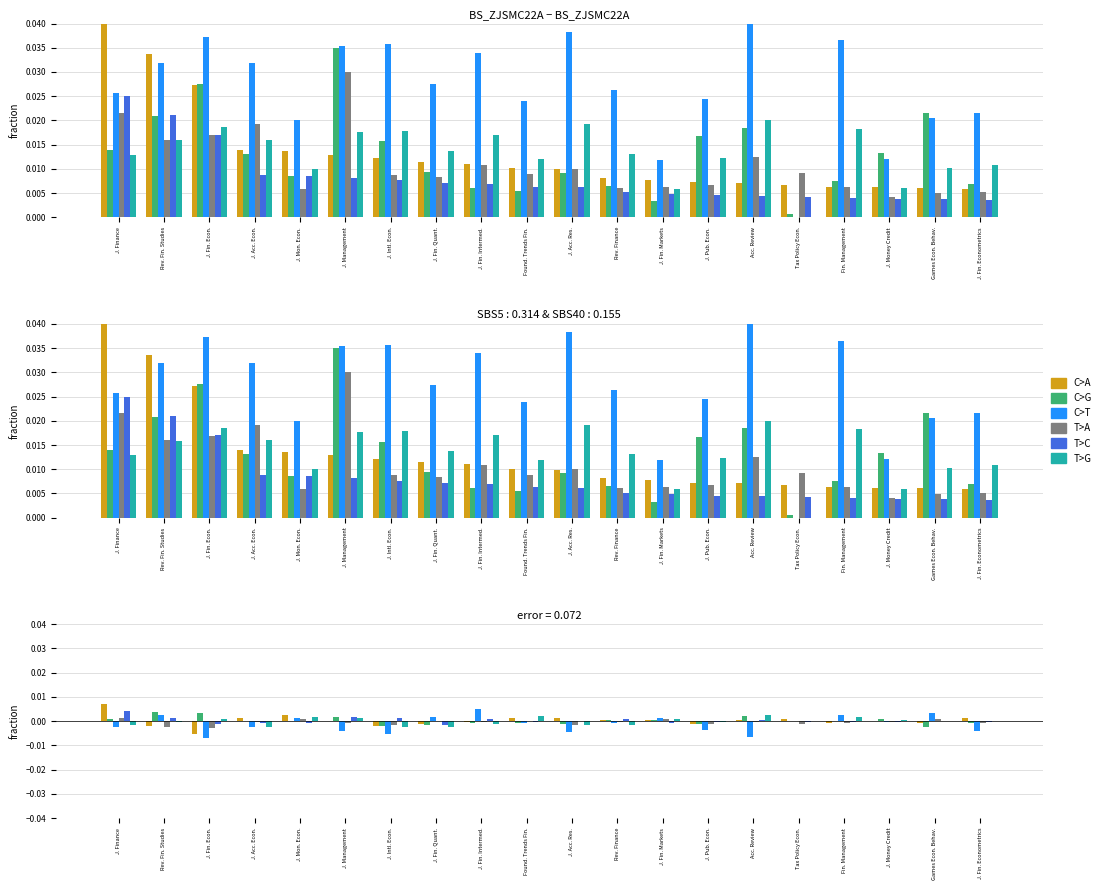

Rank the series at J. Fin. Quant. from lowest to highest value.

T>G, C>G, T>C, C>A, T>A, C>T